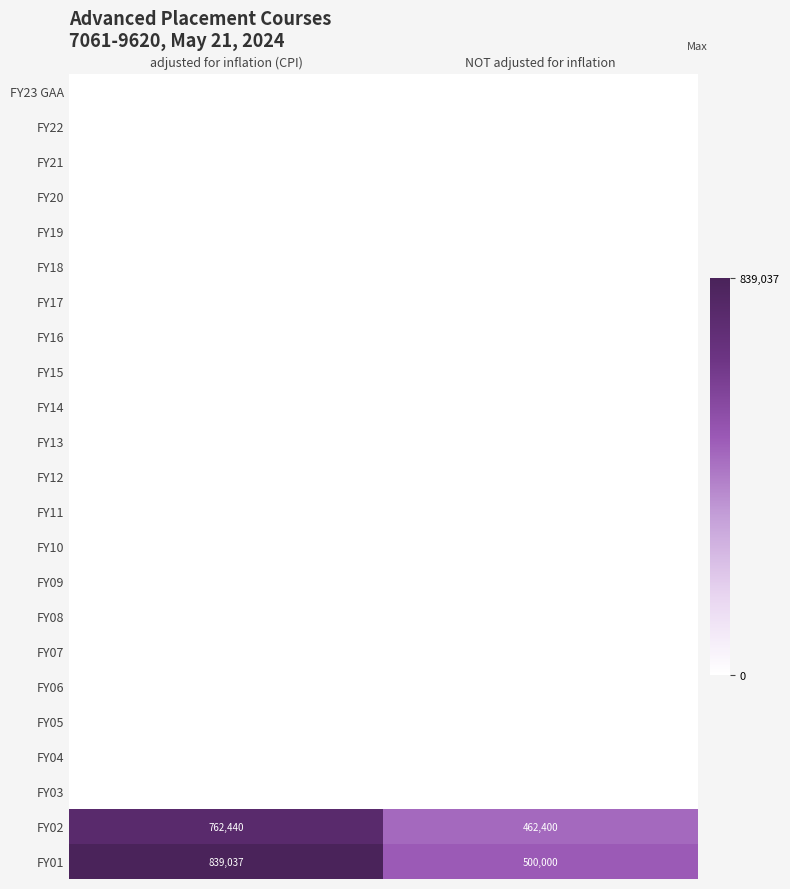

What is the difference between the FY02 values at adjusted for inflation (CPI) and NOT adjusted for inflation?

300040